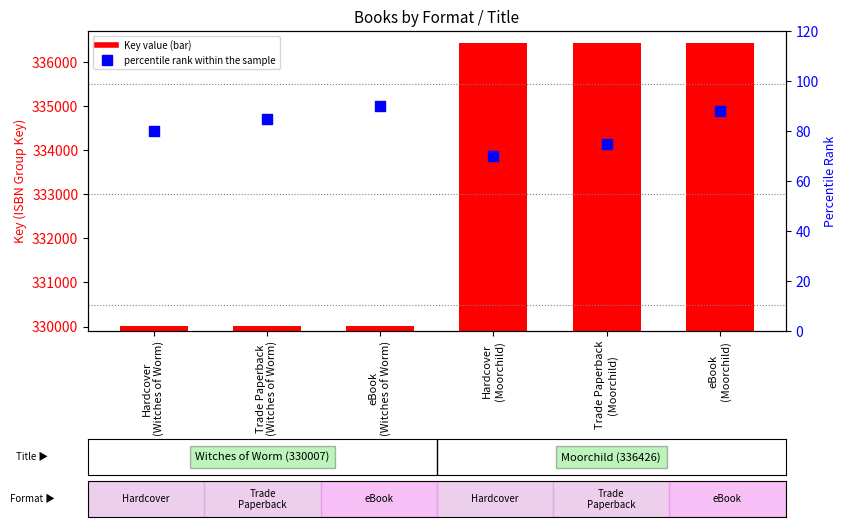

Which series has the widest spread of Y values?

Key value